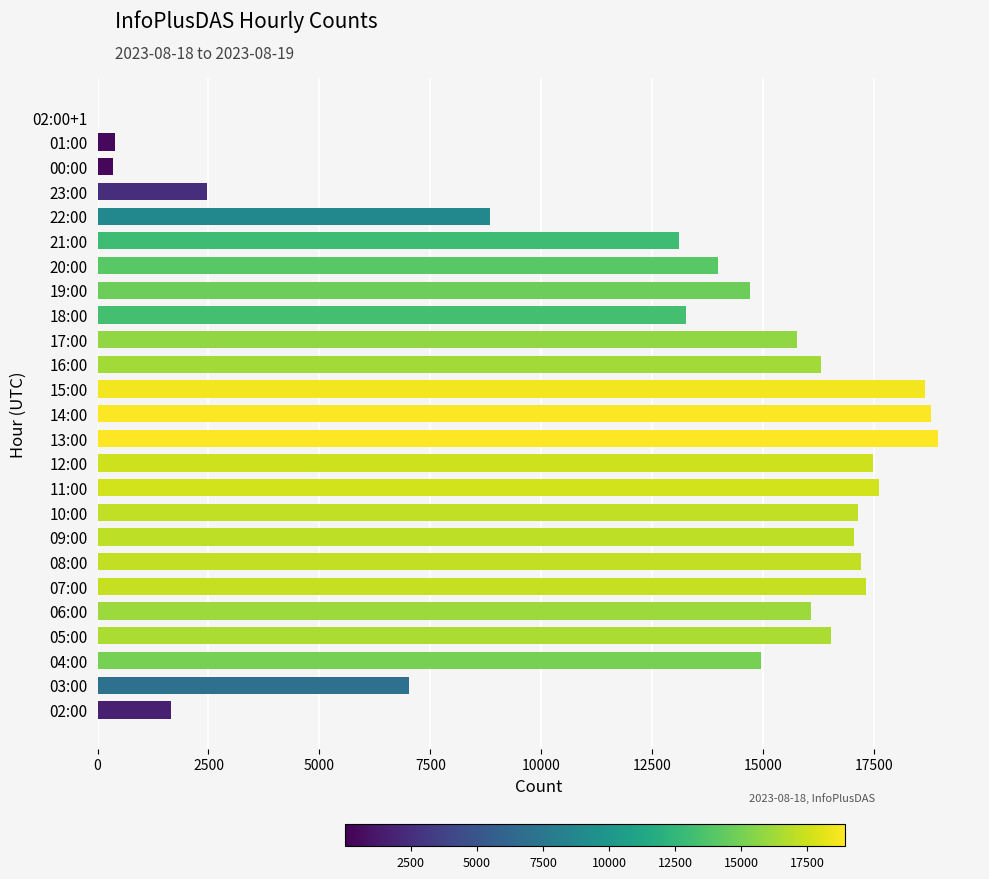

What is the sum of all values?

315567